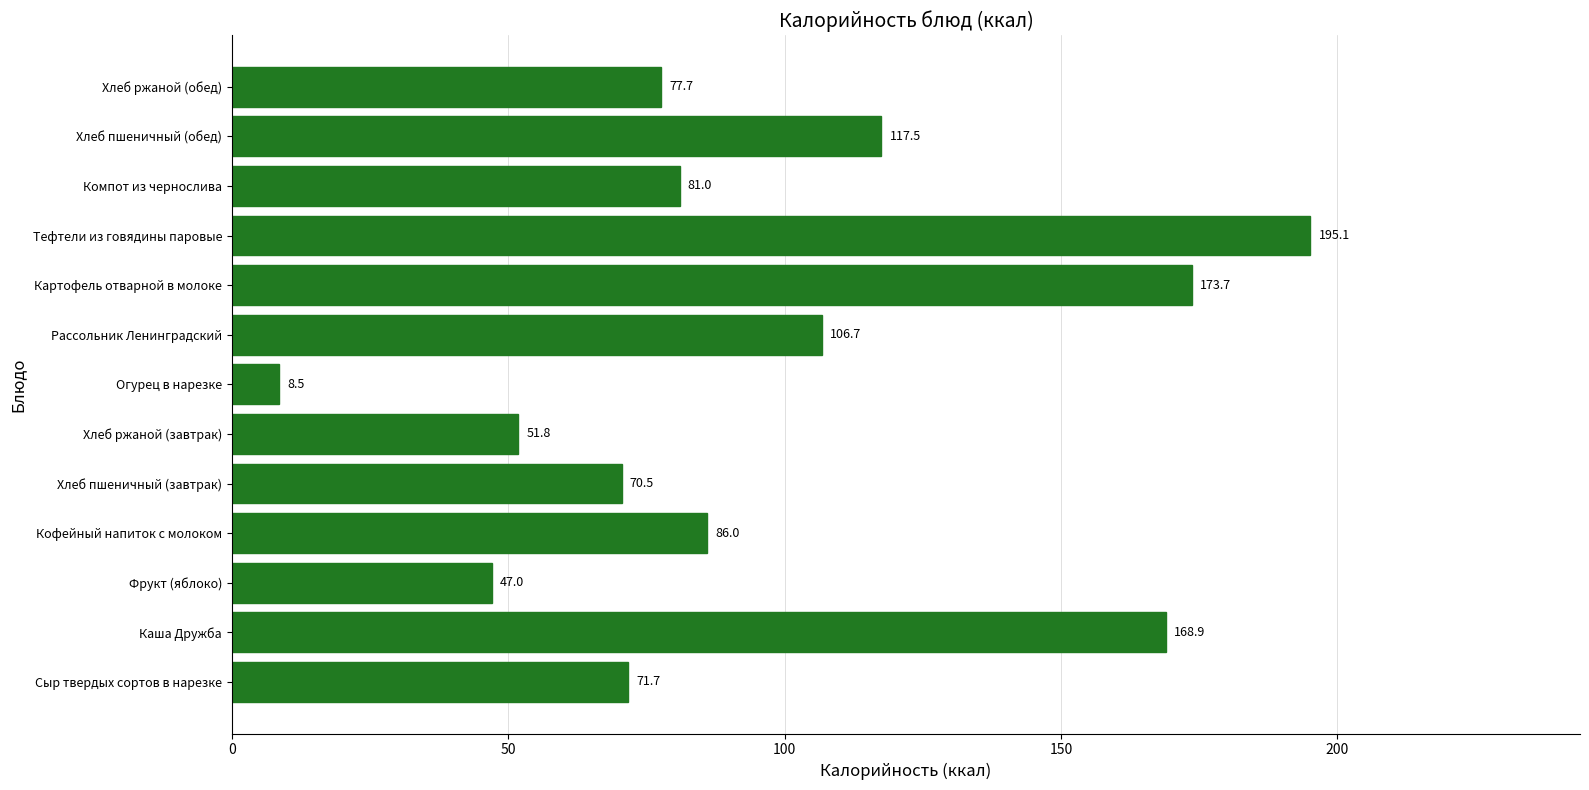

List the labels in order of value, smallest first.

Огурец в нарезке, Фрукт (яблоко), Хлеб ржаной (завтрак), Хлеб пшеничный (завтрак), Сыр твердых сортов в нарезке, Хлеб ржаной (обед), Компот из чернослива, Кофейный напиток с молоком, Рассольник Ленинградский, Хлеб пшеничный (обед), Каша Дружба, Картофель отварной в молоке, Тефтели из говядины паровые